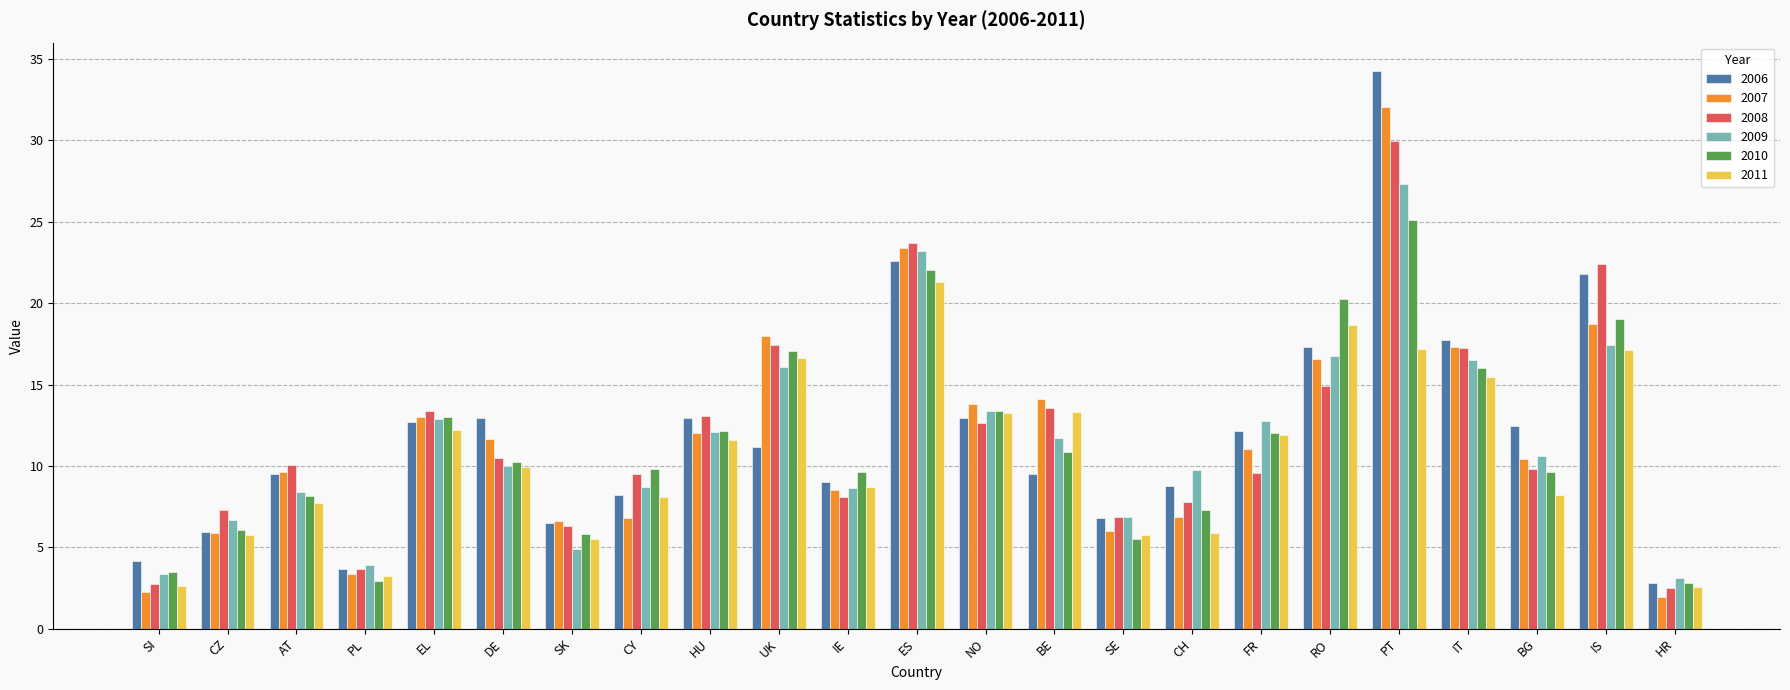

At which label is 2006 closest to 18?

IT